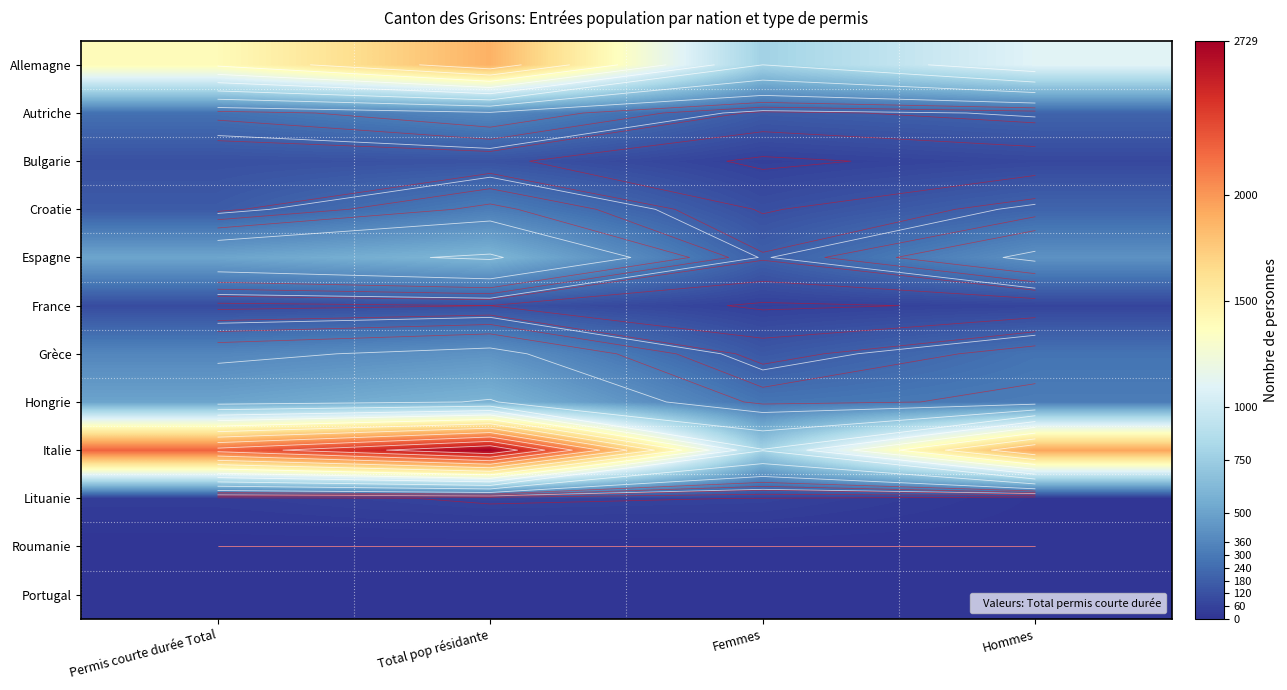

What is the total value across all series at Femmes?

2625